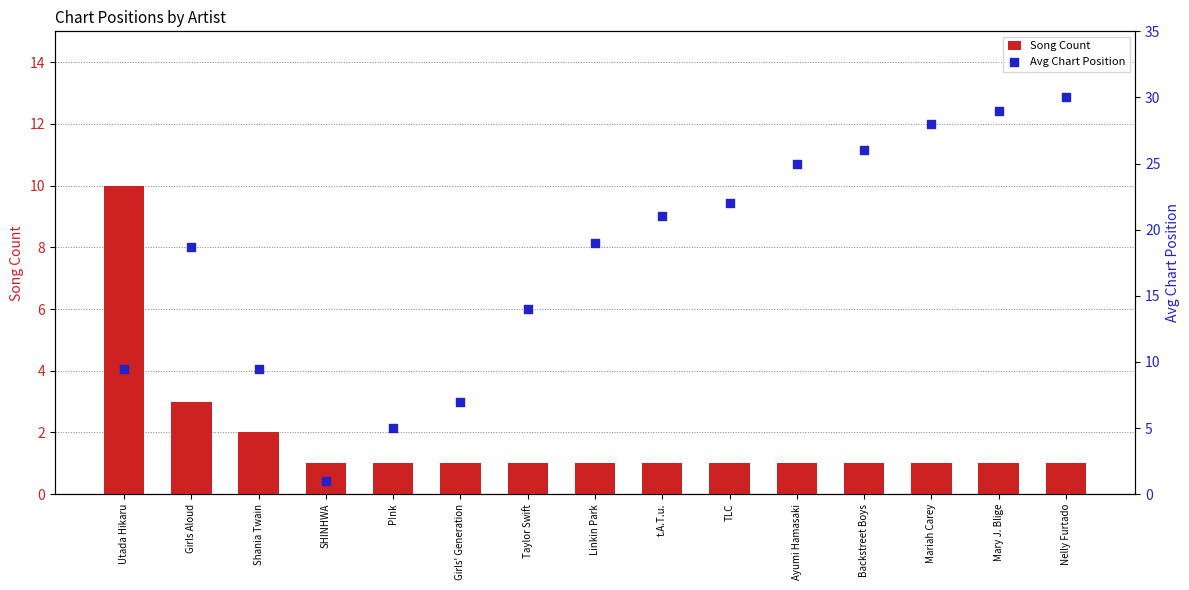

At which category is the sum across all series the highest?

Nelly Furtado